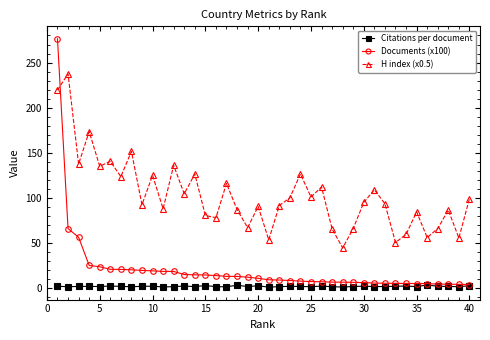

Which series has the largest range (max minus min)?

Documents (x100)